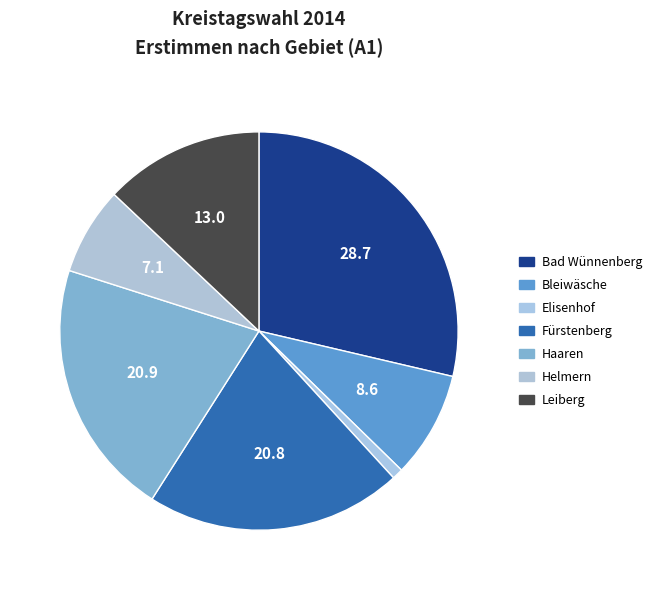

How many segments does this pie chart have?

7